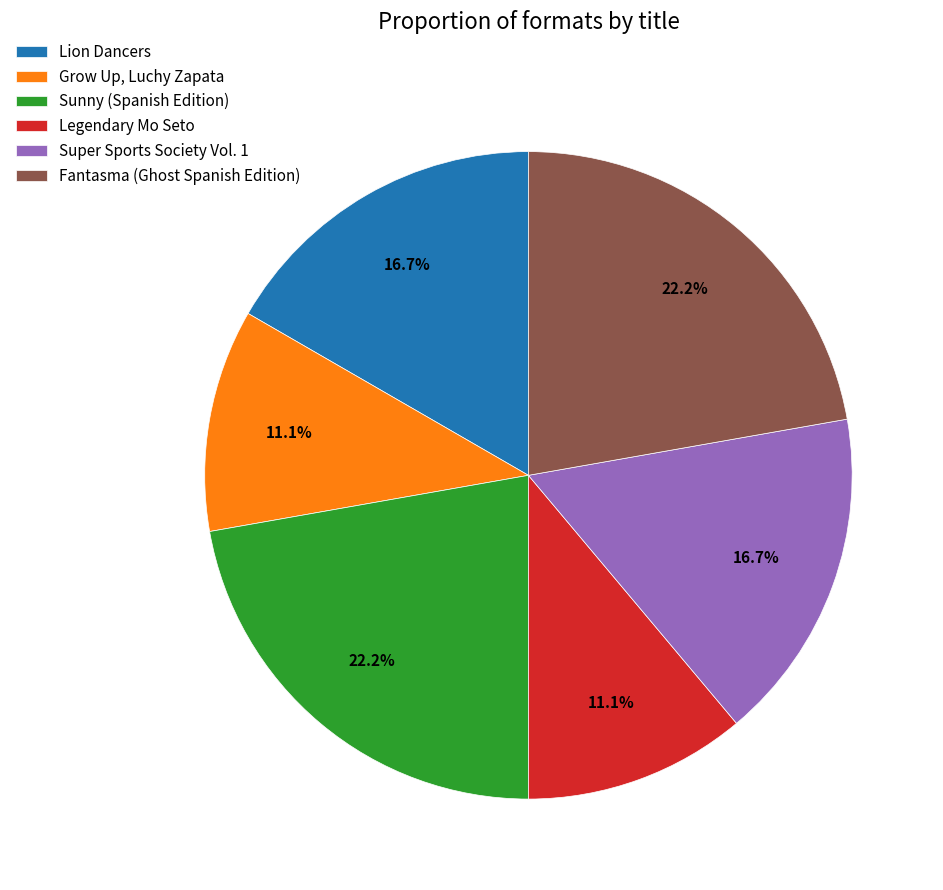

The Fantasma (Ghost Spanish Edition) slice represents 22% of the pie. True or false?

True